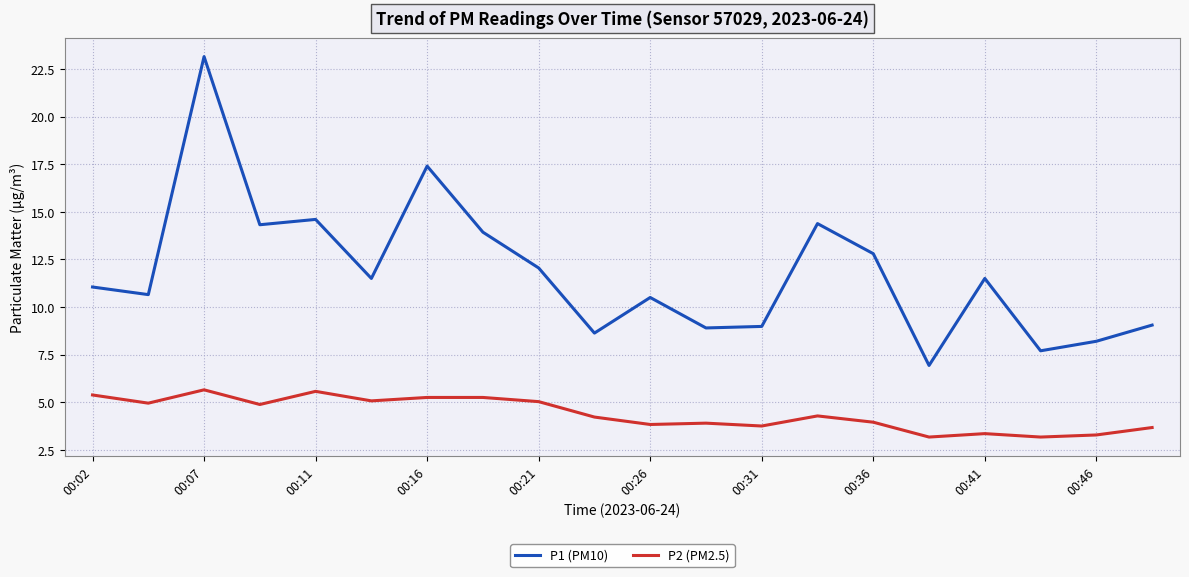

What is the lowest value of the P2 (PM2.5) series?

3.2